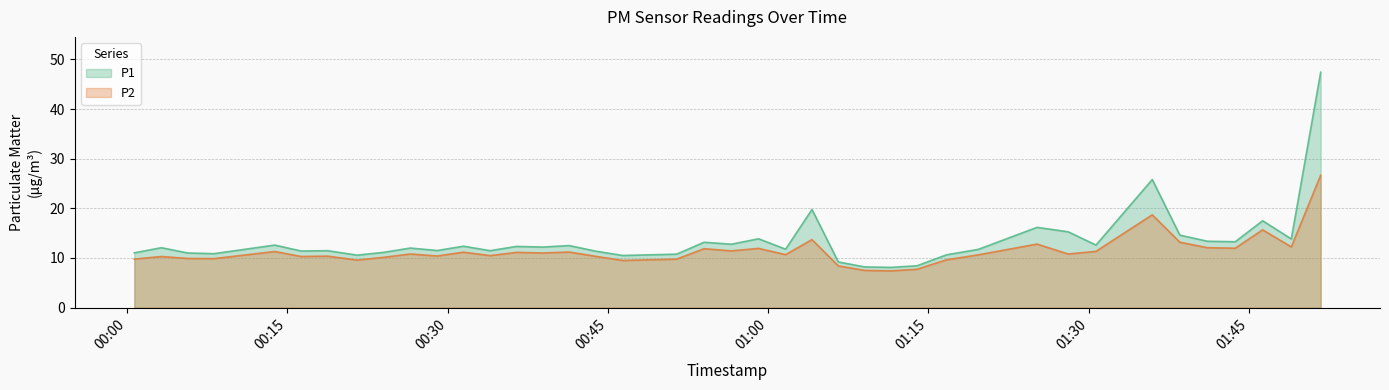

What is the minimum value shown in the chart?

7.4